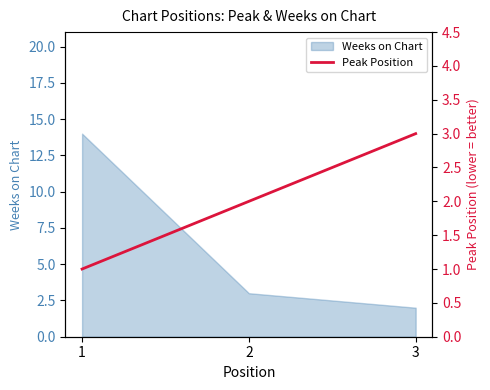

List the labels in order of Weeks on Chart value, largest first.

1, 2, 3